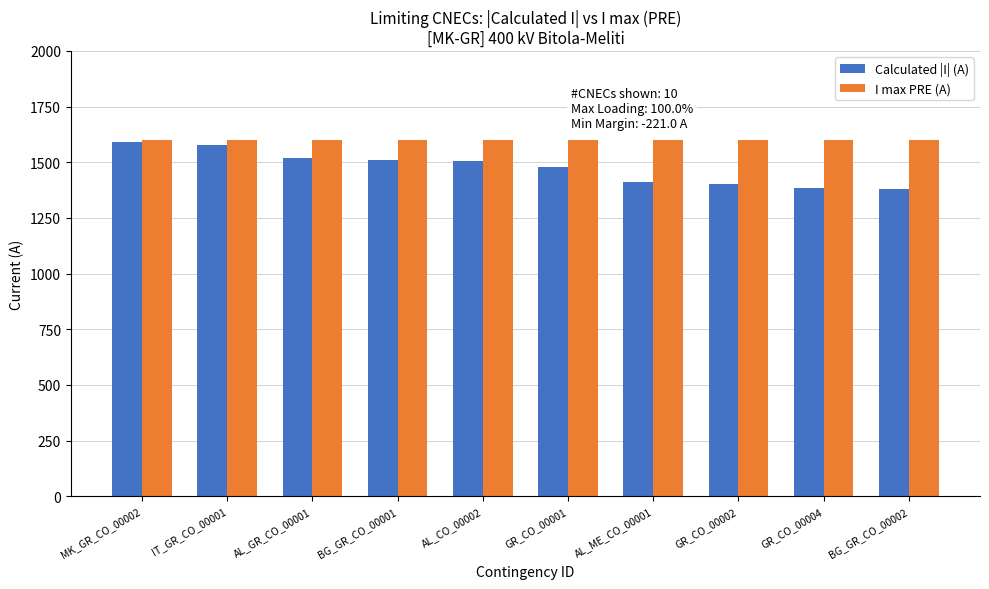

Rank the series at AL_ME_CO_00001 from highest to lowest value.

I max PRE (A), Calculated |I| (A)